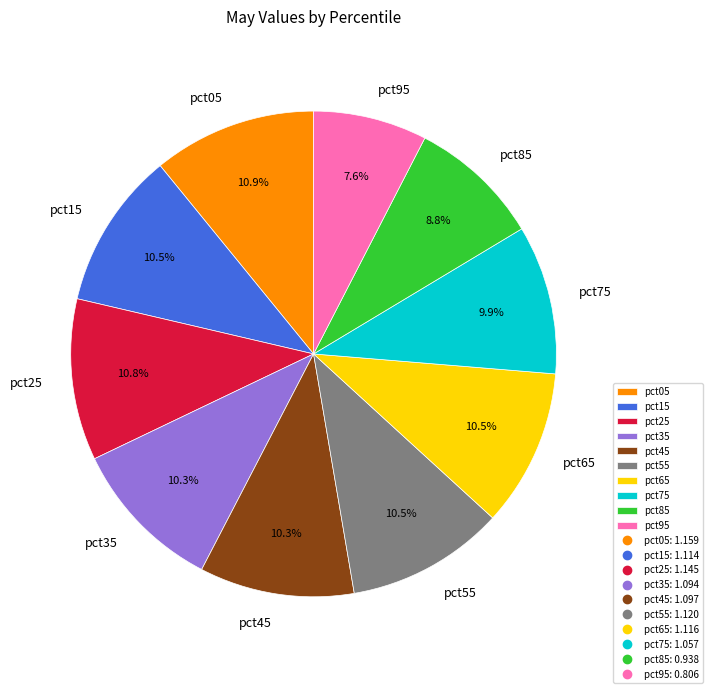

To the nearest percent, what portion does pct85 represent?

9%